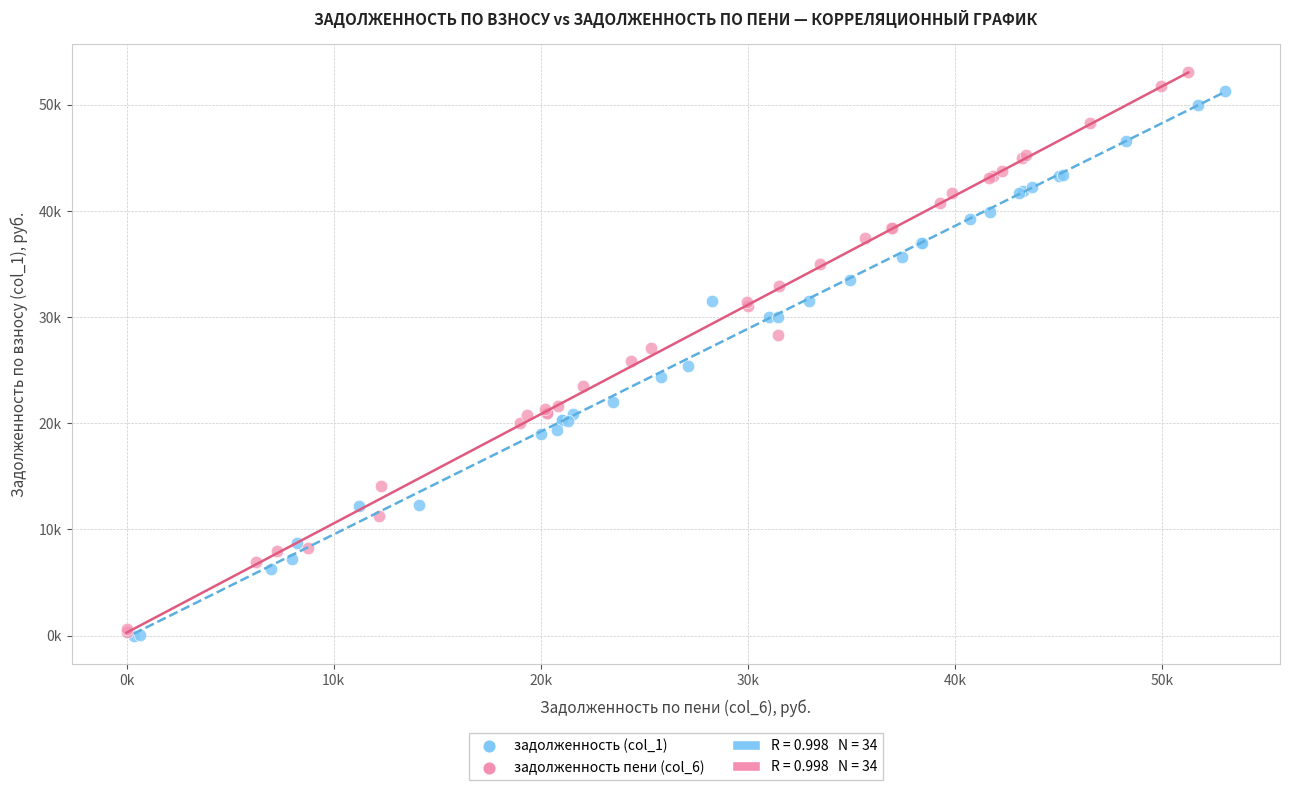

Which series contains the highest Y value?

задолженность пени (col_6)